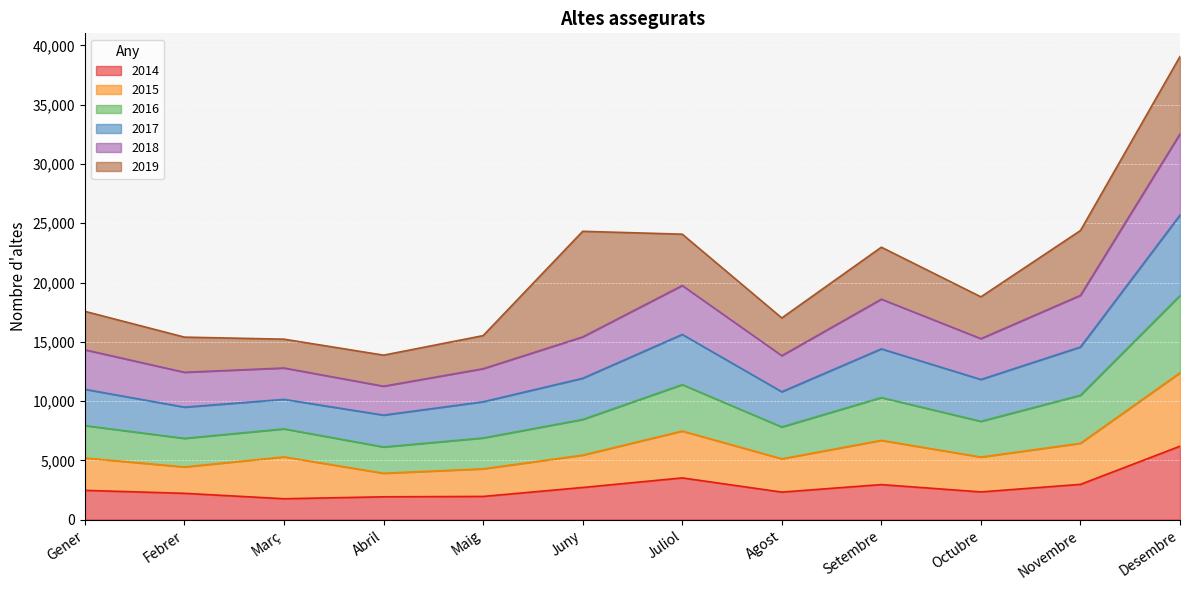

Is it true that 2014 equals 2472 at Gener?

True